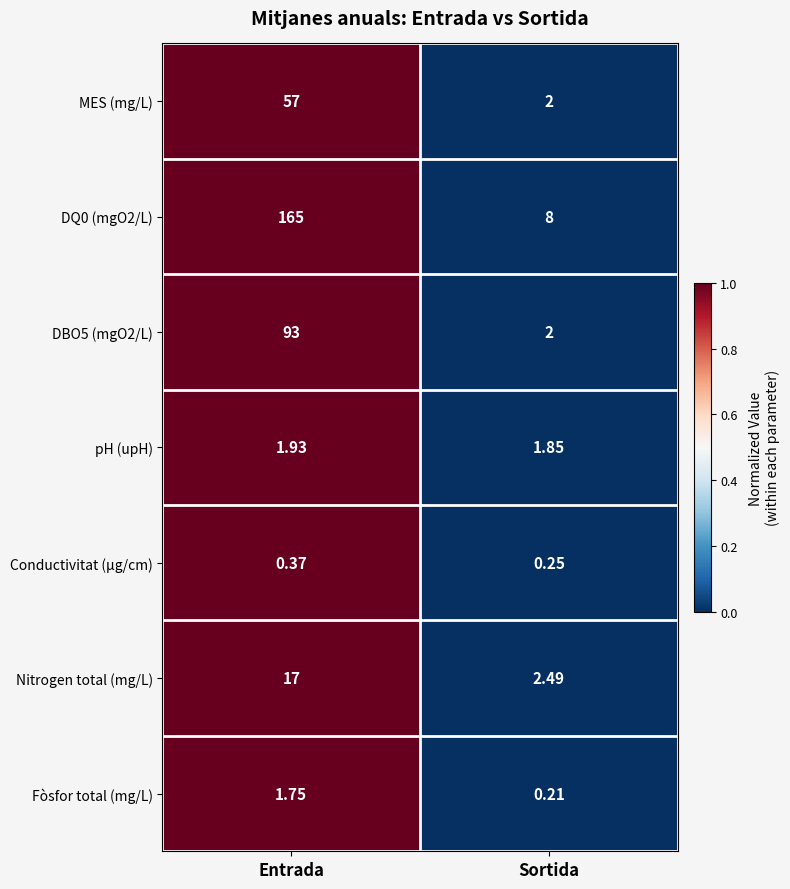

Which category has the highest value across all series?

Entrada